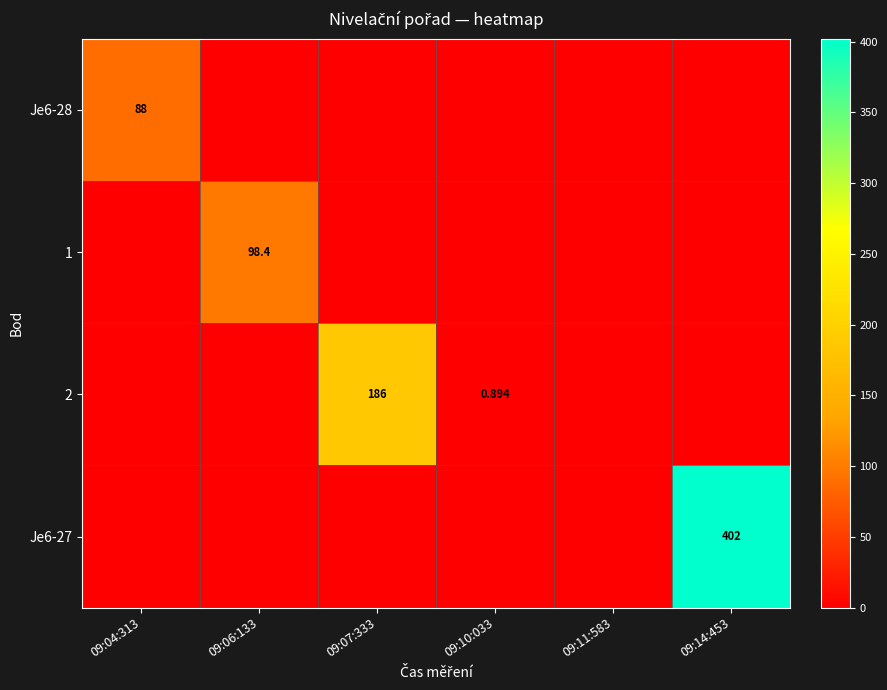

Which series has the largest total across all categories?

Je6-27